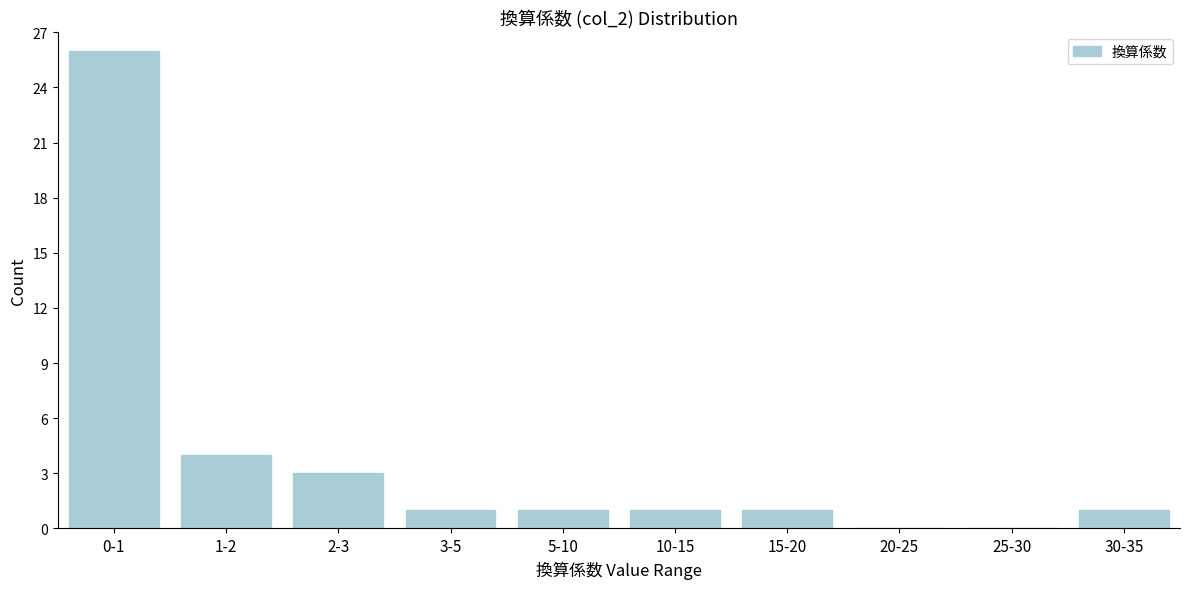

Reading right to left, extract all data points from this chart.

30-35=1	25-30=0	20-25=0	15-20=1	10-15=1	5-10=1	3-5=1	2-3=3	1-2=4	0-1=26